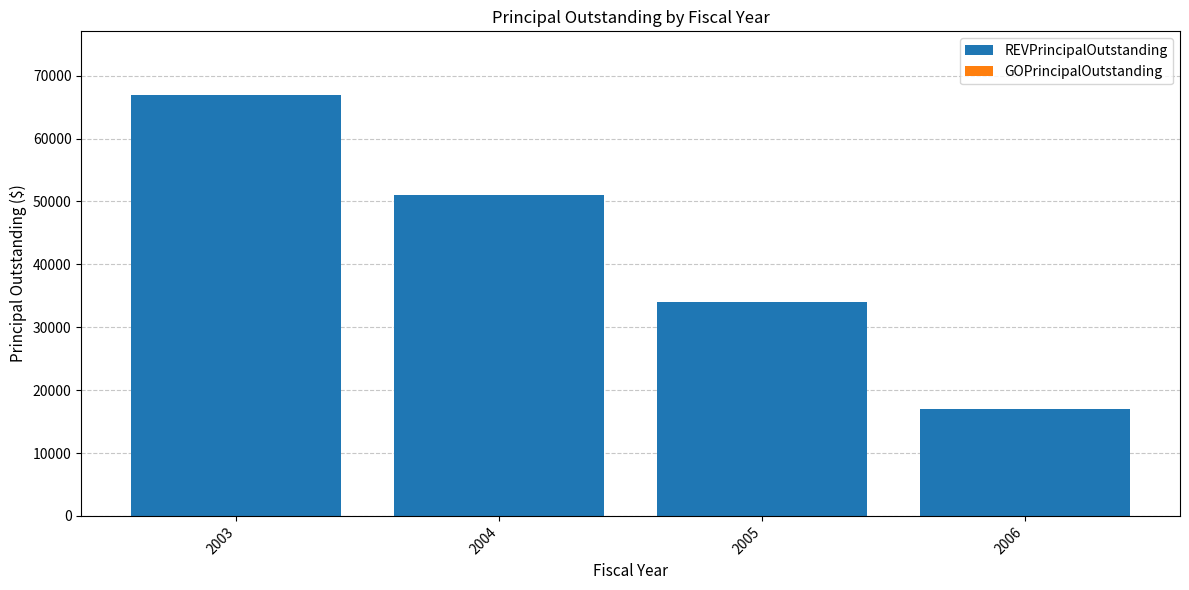

What is the change in value from 2003 to 2006?

-50000